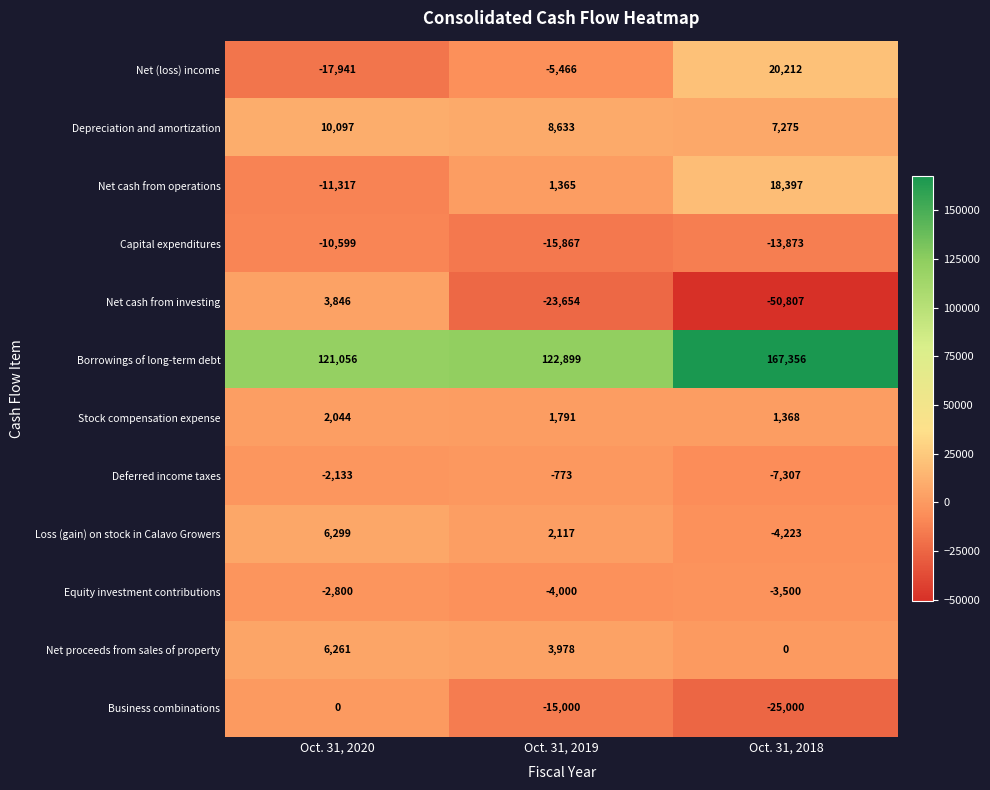

Which series has the largest total across all categories?

Borrowings of long-term debt